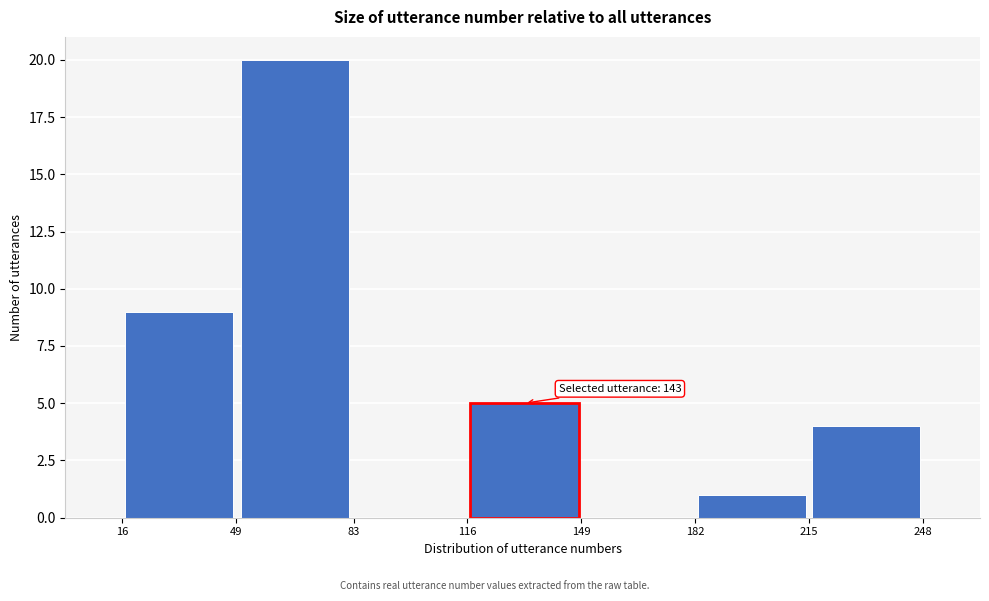

Over which range of the x-axis is the bar tallest?

49 to 83